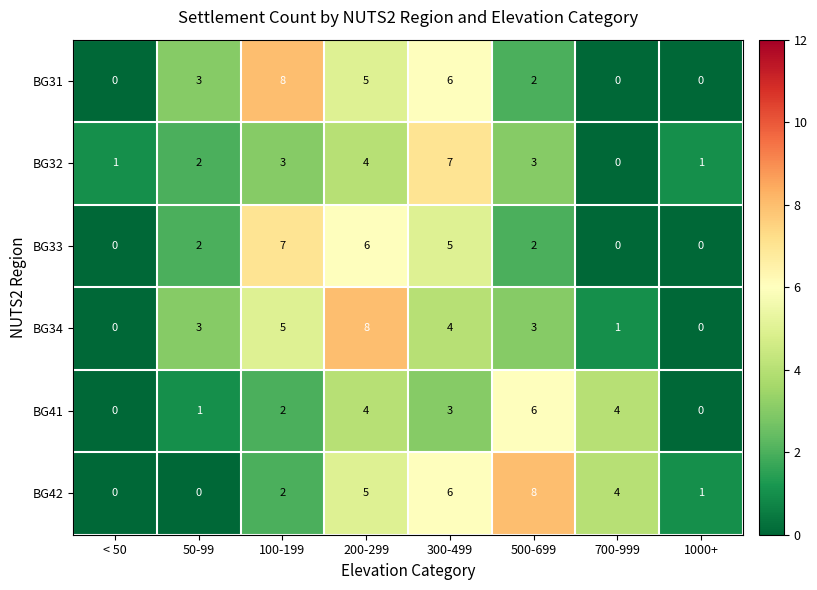

What is the highest value of the BG32 series?

7